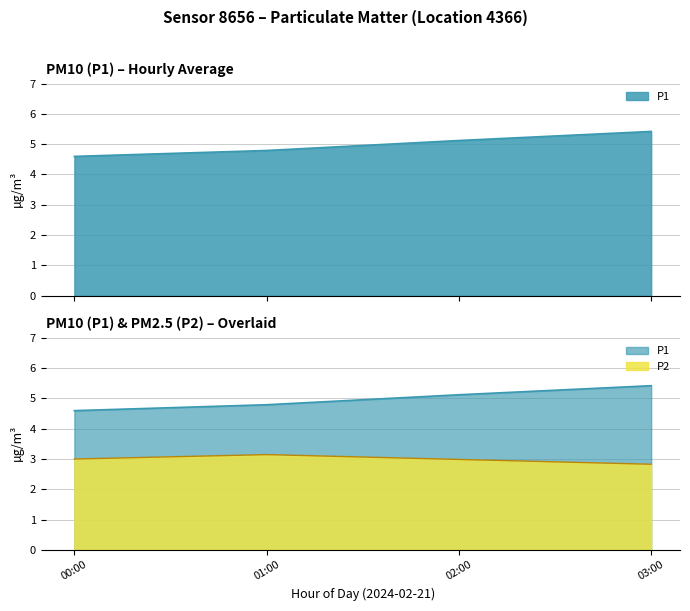

List the series in order of their overall mean, lowest first.

P2, P1